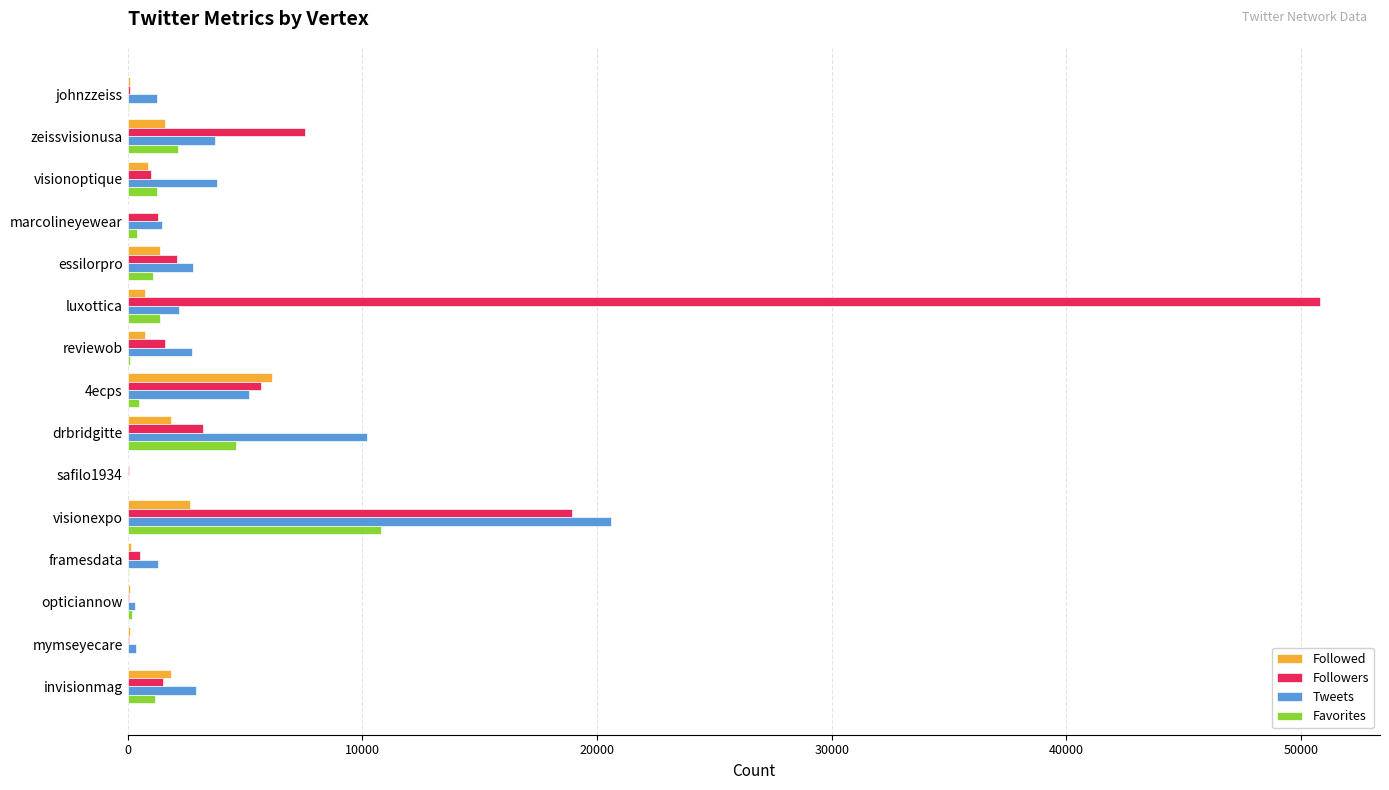

Which series changed the most between 4ecps and mymseyecare?

Followed